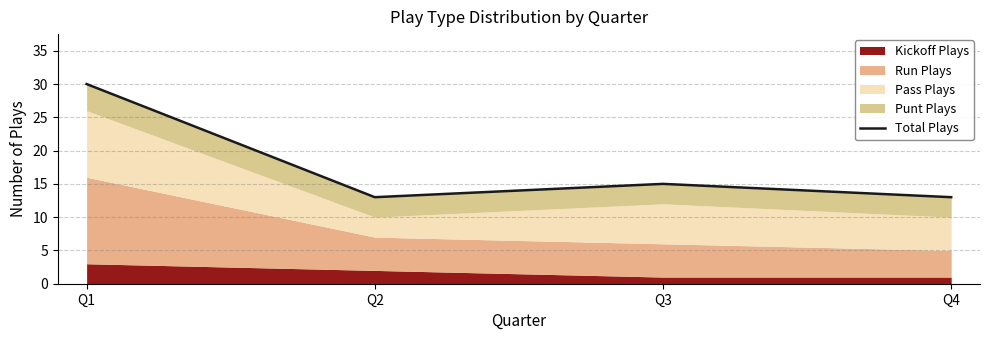

Which label corresponds to the largest value in the chart?

Q1